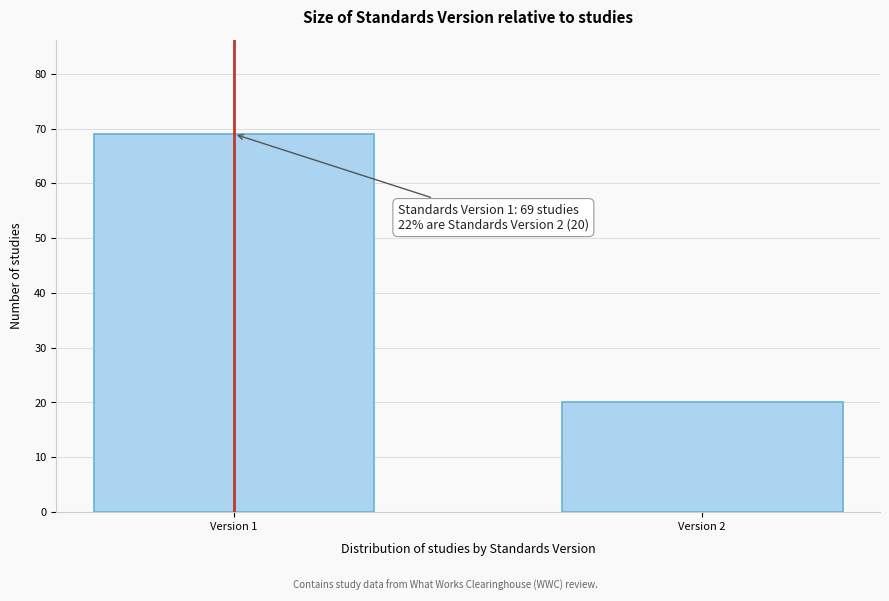

Reading left to right, transcribe all the data shown in this chart.

Version 1=69	Version 2=20